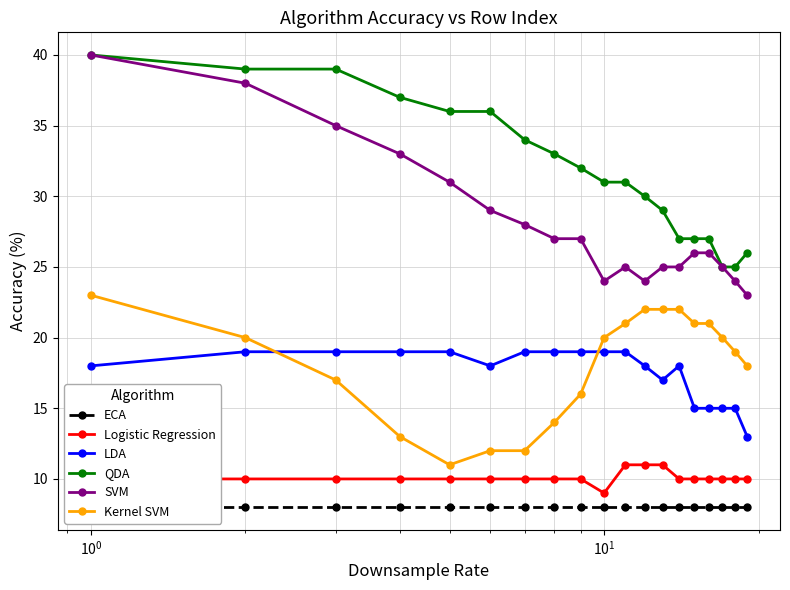

What is the minimum value for Kernel SVM?

11